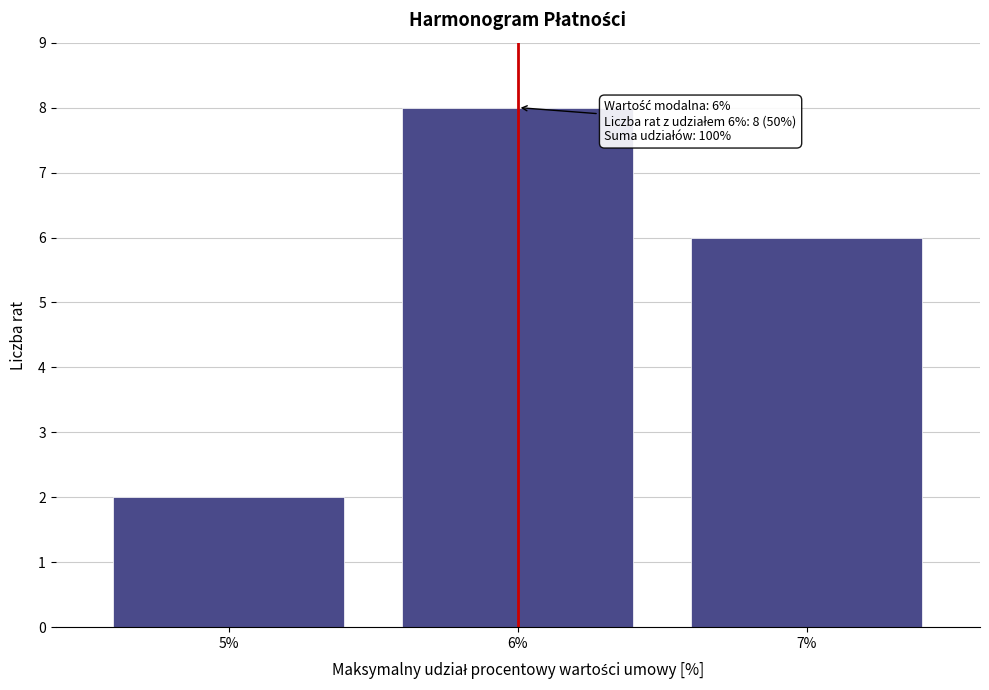

Reading left to right, transcribe all the data shown in this chart.

2	8	6